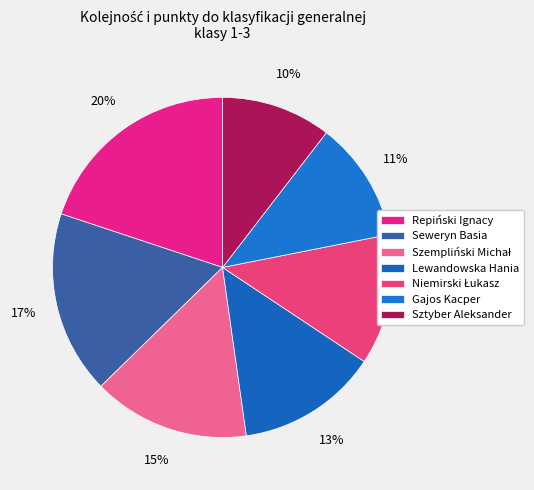

Is Gajos Kacper the majority of the pie?

No